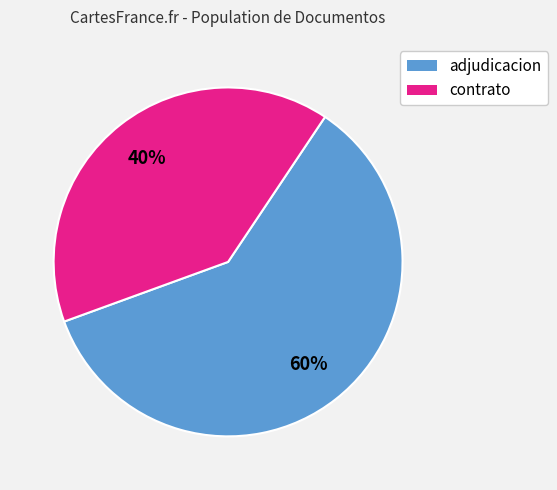

To the nearest percent, what is the average slice percentage?

50%